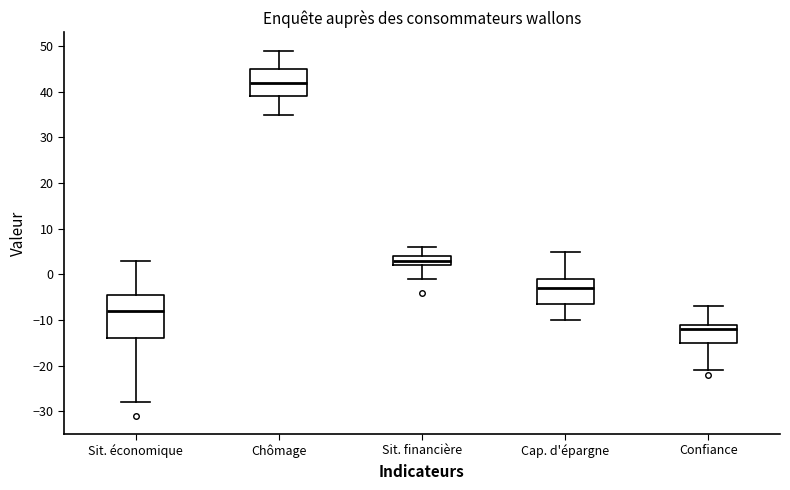

Comparing the boxes themselves (not the whiskers), which one is the tallest?

Sit. économique